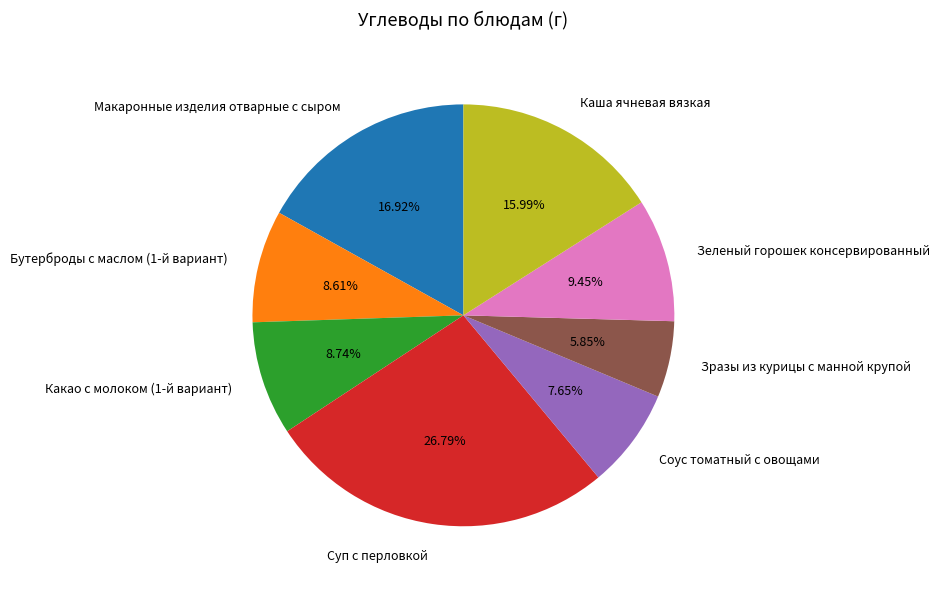

How many segments does this pie chart have?

8